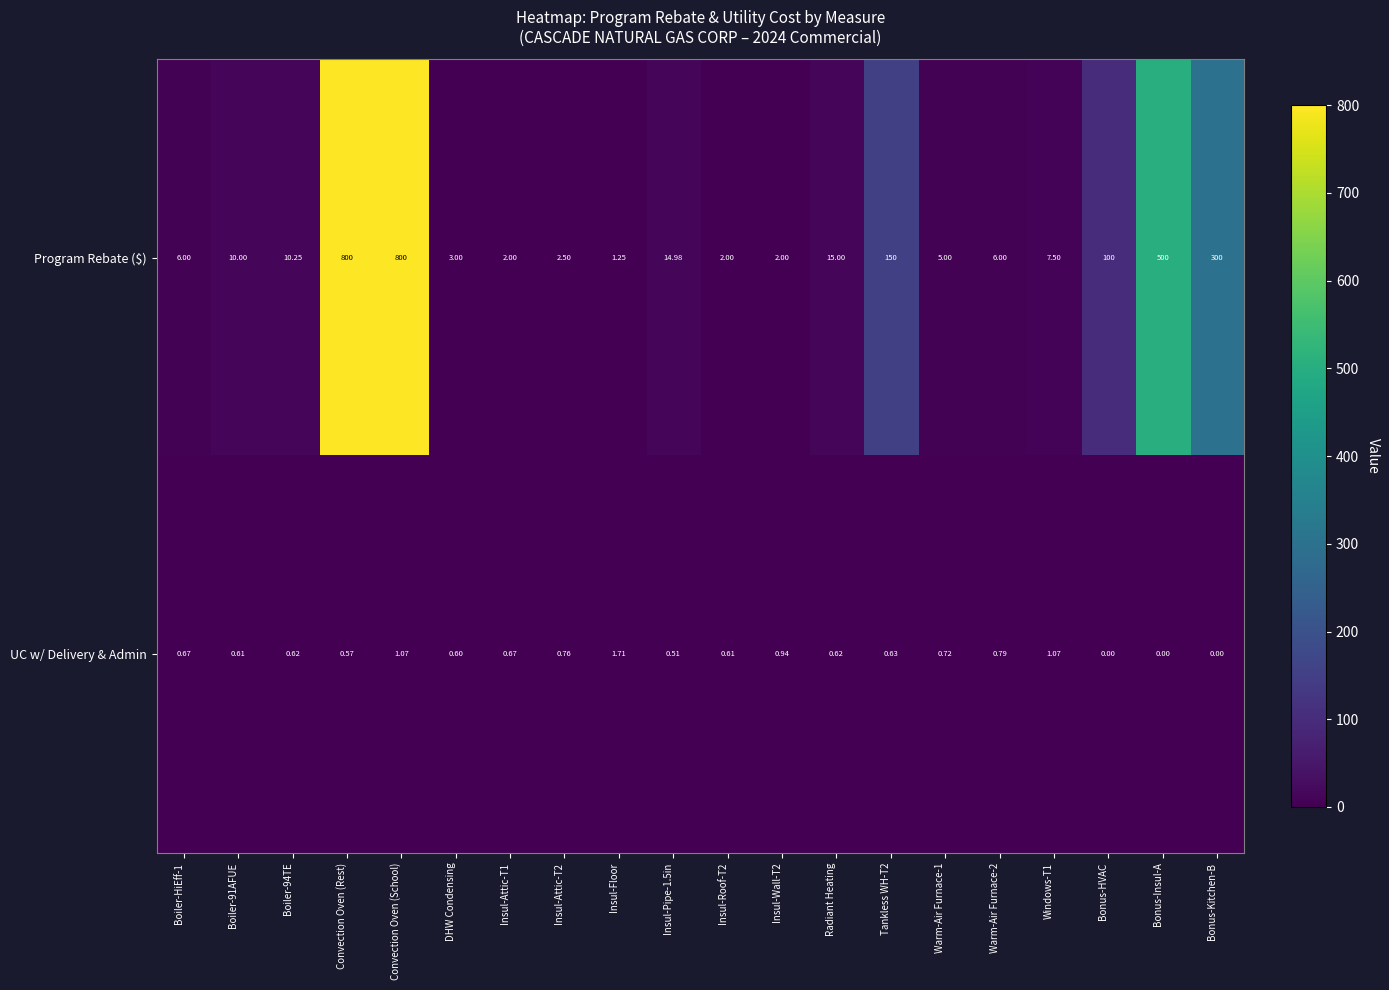

Which series has the widest spread of values?

Program Rebate ($)